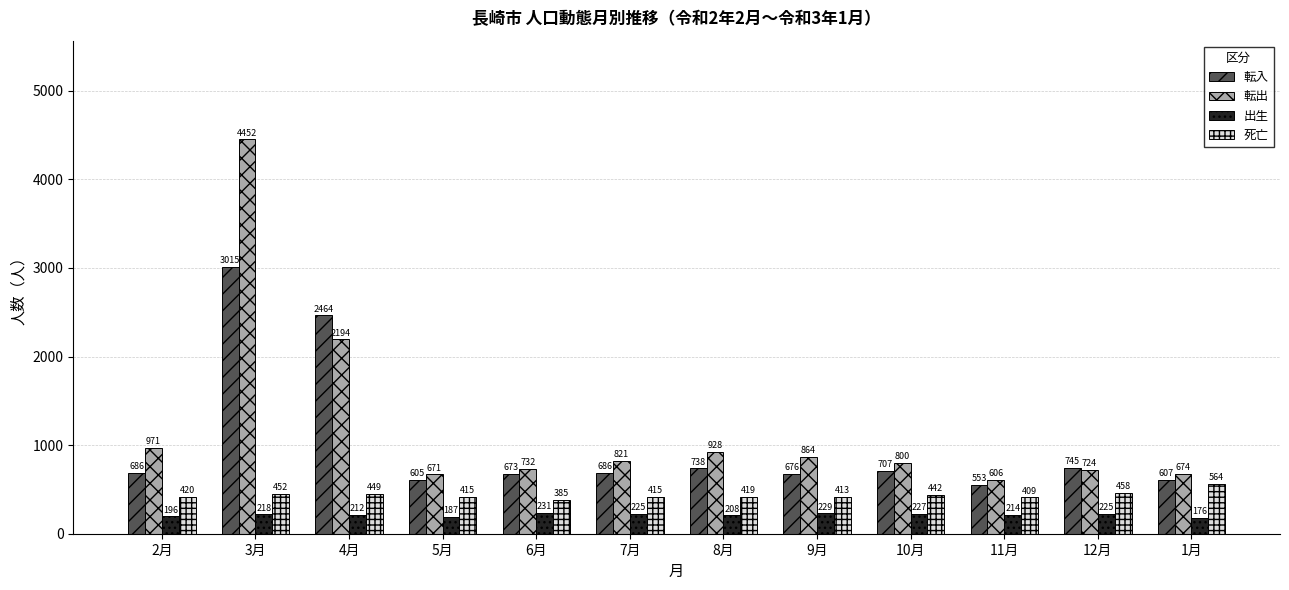

Which category has the lowest value across all series?

1月